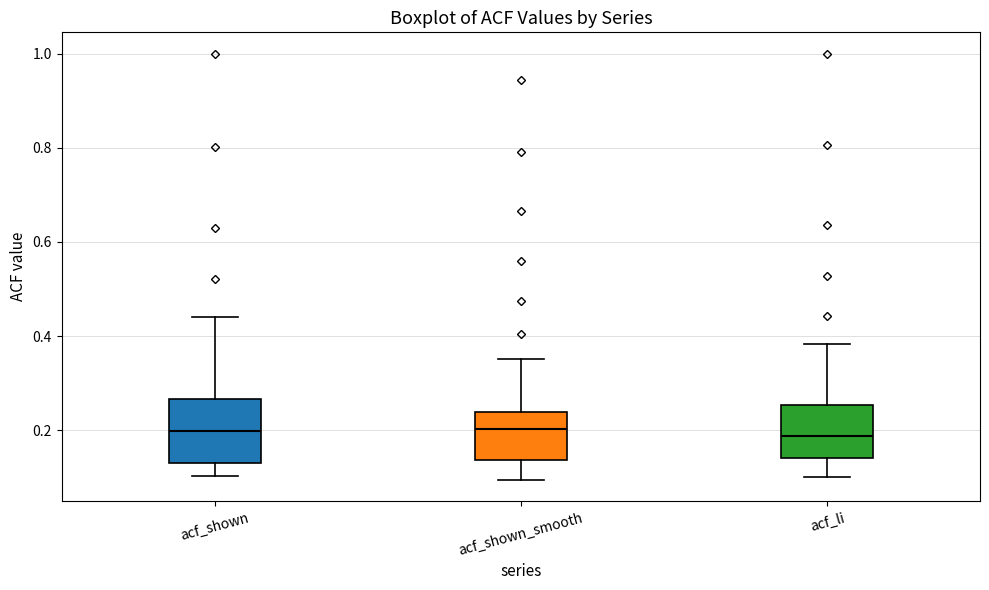

Reading left to right, read every box against the y-axis: the position of its median line, the range the box covers, and the ends of its whiskers. The values are not printed on the chart, so give them approximately, as read against the axis.

acf_shown: median 0.20, box 0.14 to 0.26, whiskers 0.10 to 0.44
acf_shown_smooth: median 0.20, box 0.14 to 0.24, whiskers 0.10 to 0.36
acf_li: median 0.18, box 0.14 to 0.26, whiskers 0.10 to 0.38